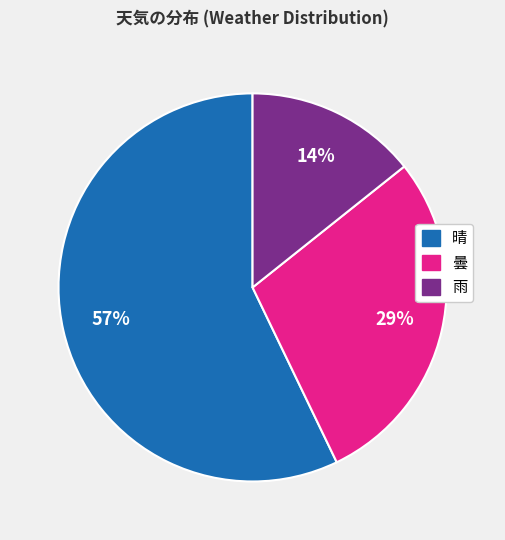

Which category accounts for the majority?

晴